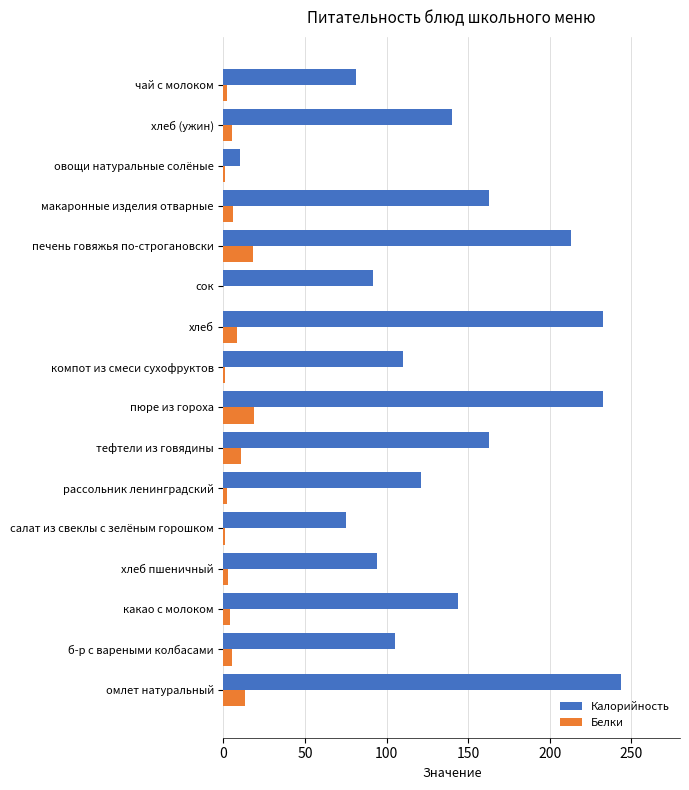

The Белки series shows 12 at сок. True or false?

False